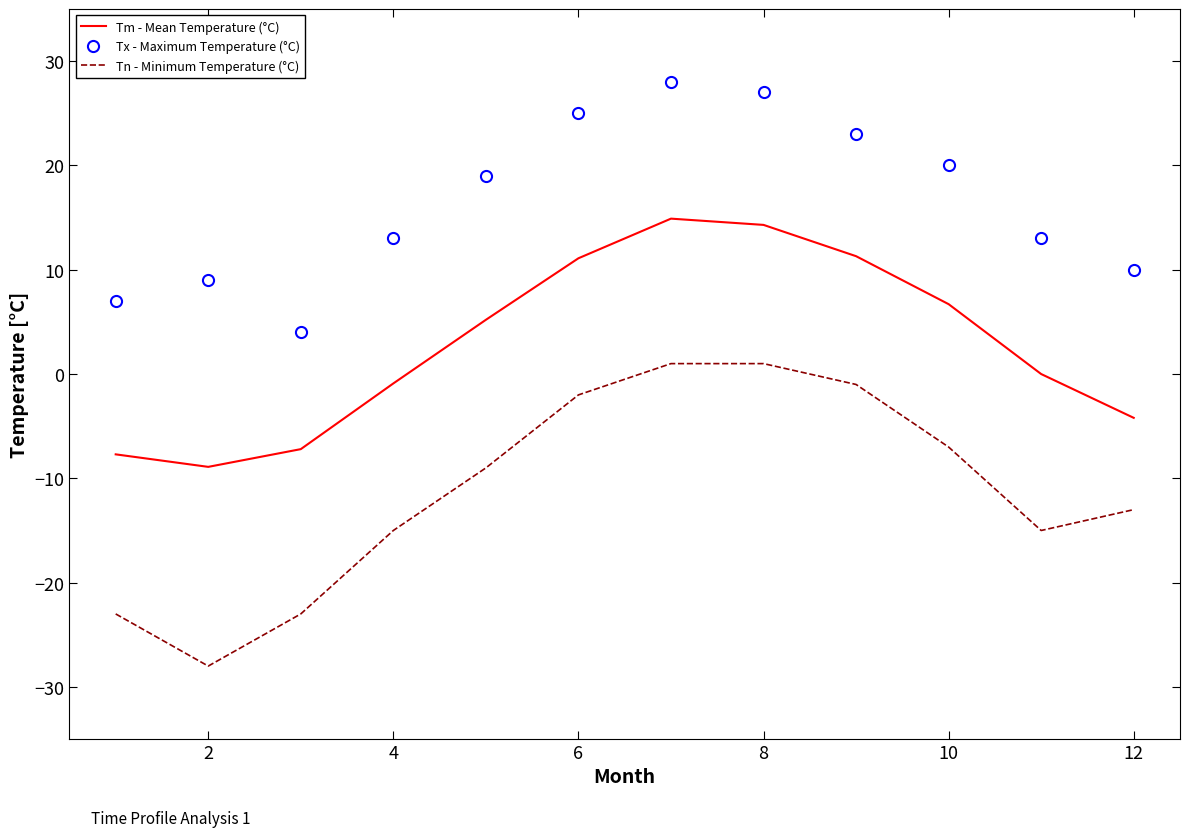

What is the average value of the Tx - Maximum Temperature (°C) series?

16.5